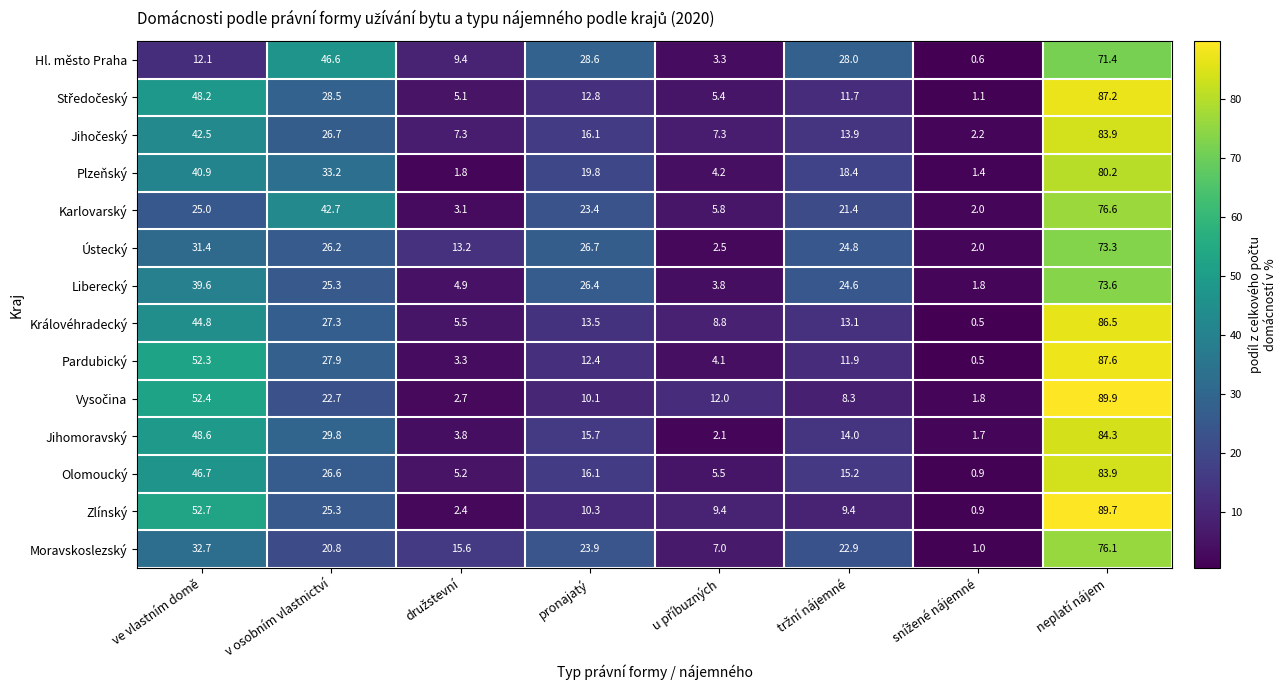

True or false: Ústecký has a value of 31.4 at ve vlastním domě.

True